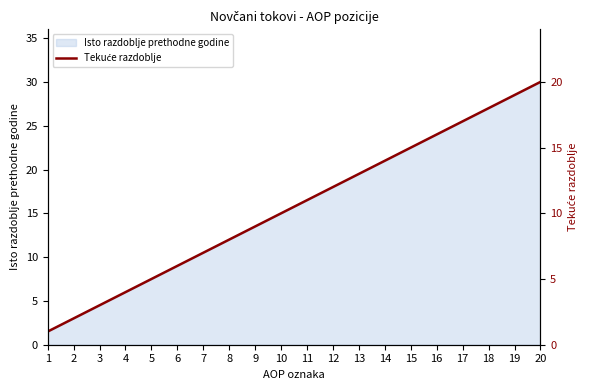

Is it true that the value at 12 is 12?

True